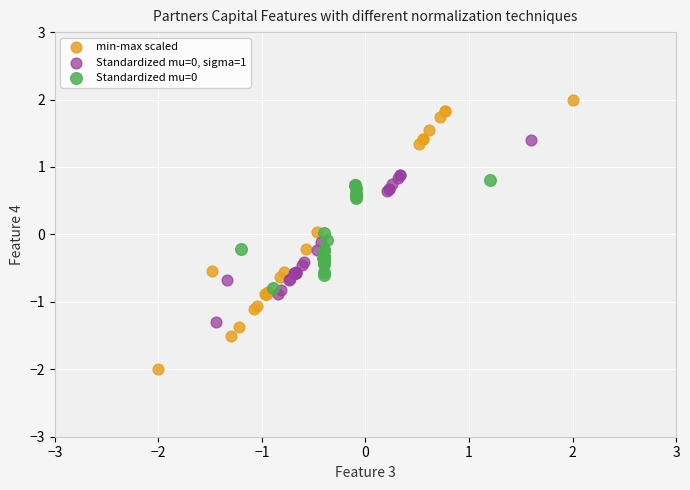

Which series reaches the maximum Y coordinate?

min-max scaled